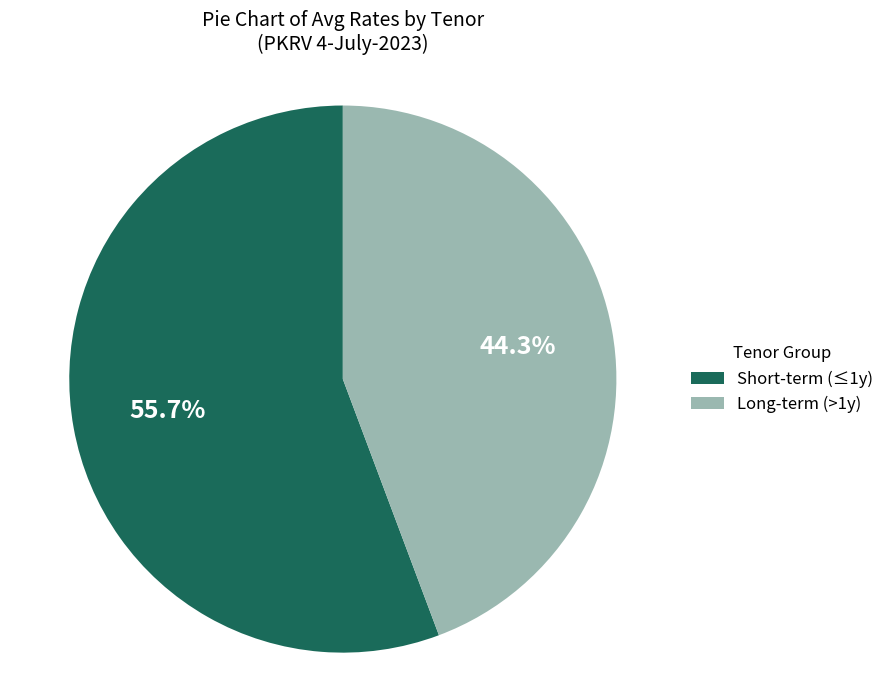

How many segments does this pie chart have?

2